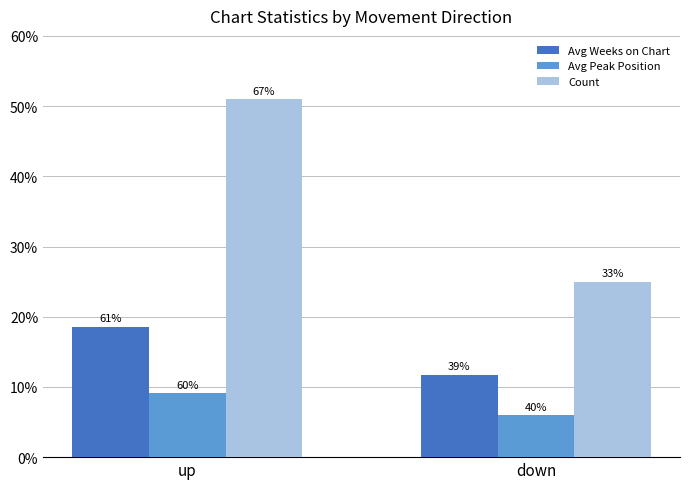

Which series changed the most between up and down?

Count